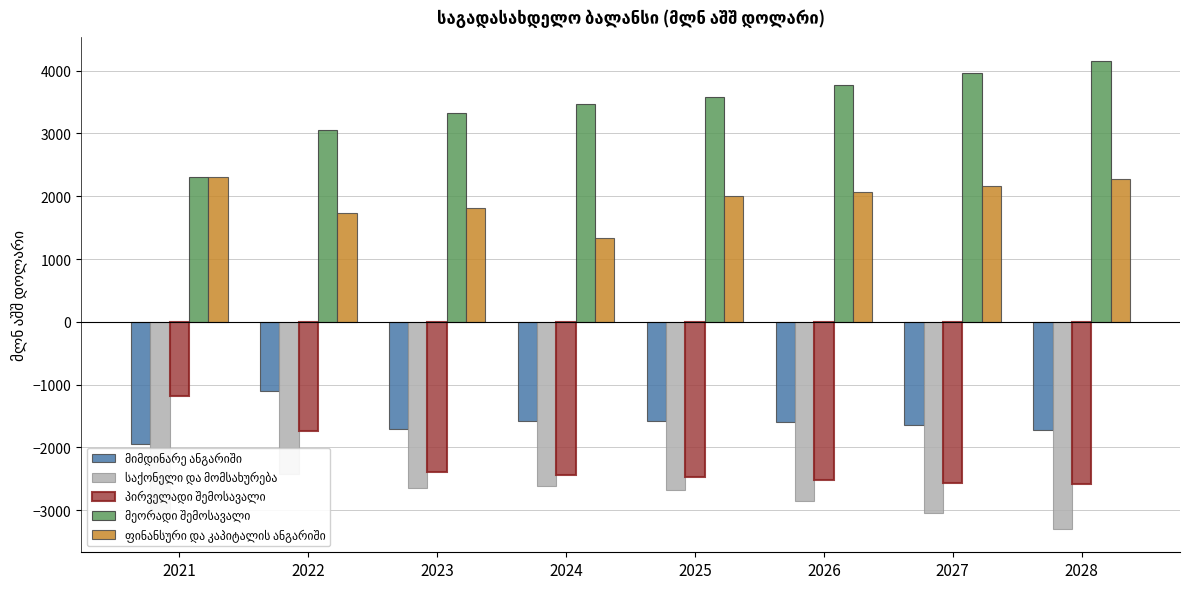

What is the approximate value of ფინანსური და კაპიტალის ანგარიში at 2026?

2060.3